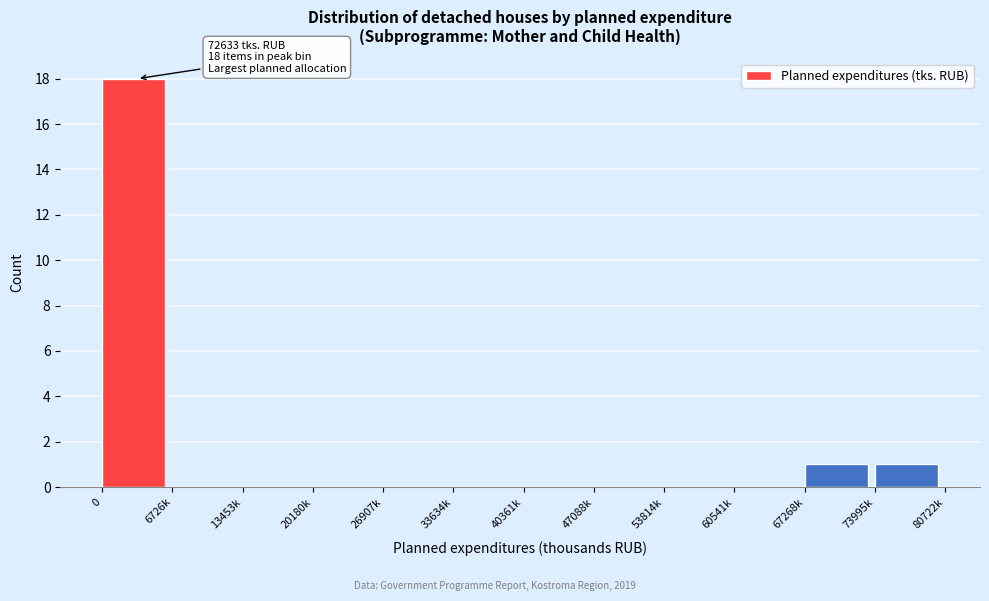

Reading left to right, list all the values displayed in this chart.

0=18	6726k=0	13453k=0	20180k=0	26907k=0	33634k=0	40361k=0	47088k=0	53814k=0	60541k=0	67268k=1	73995k=1